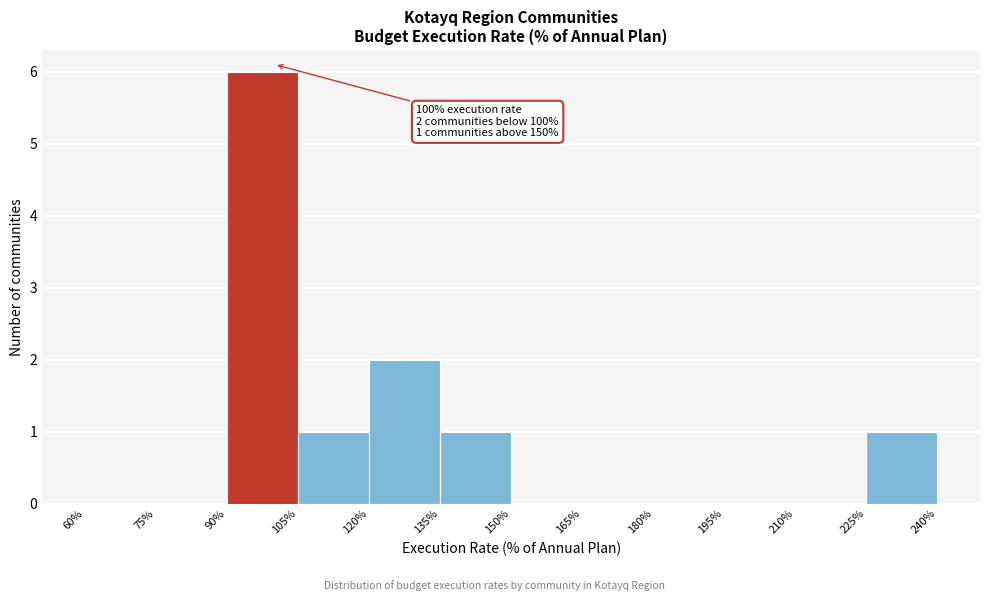

Which range on the x-axis has the tallest bar?

90% to 105%